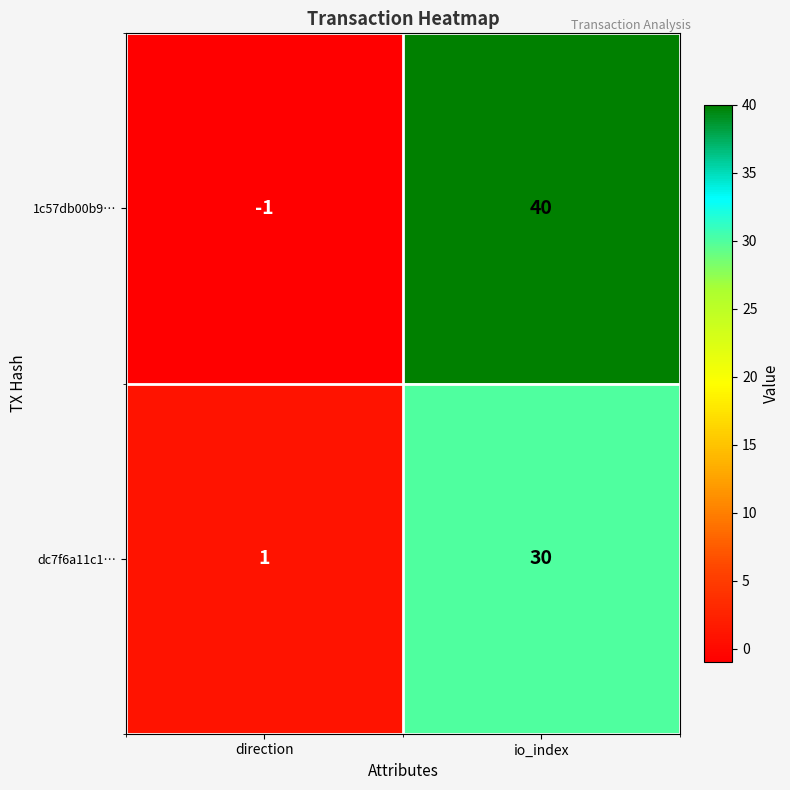

Rank the series by their maximum value, from lowest to highest.

dc7f6a11c1…, 1c57db00b9…